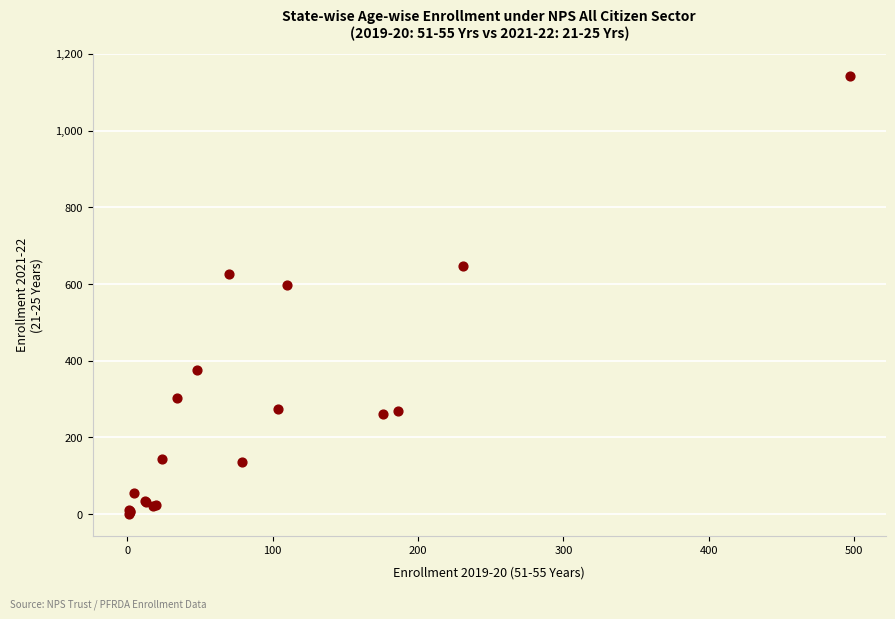

What Y value in the scatter plot is closest to 572?

598